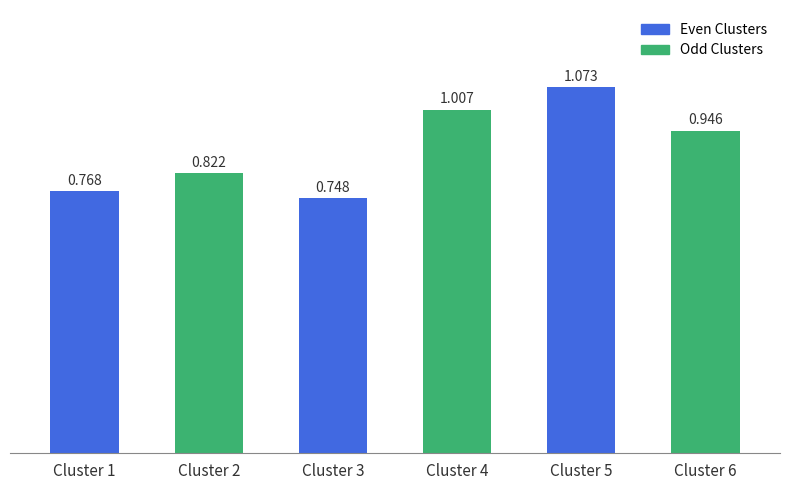

List the labels in order of value, largest first.

Cluster 5, Cluster 4, Cluster 6, Cluster 2, Cluster 1, Cluster 3